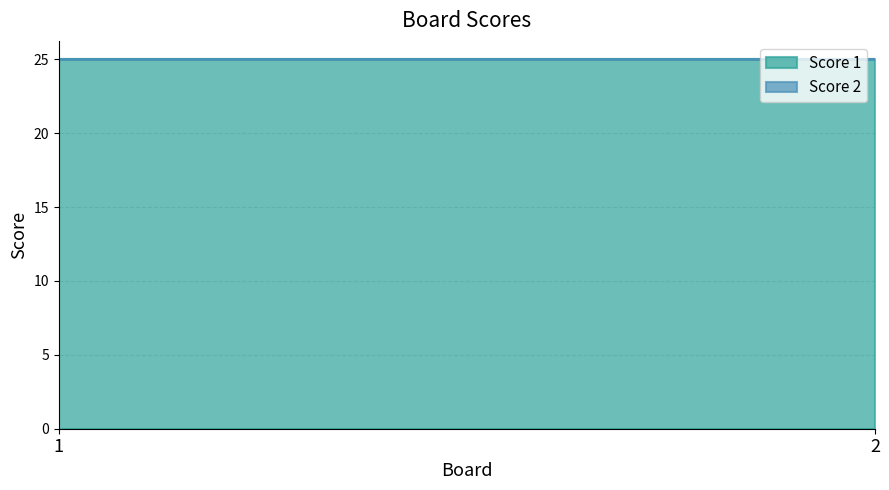

Which has a higher value, 2 or 1?

2